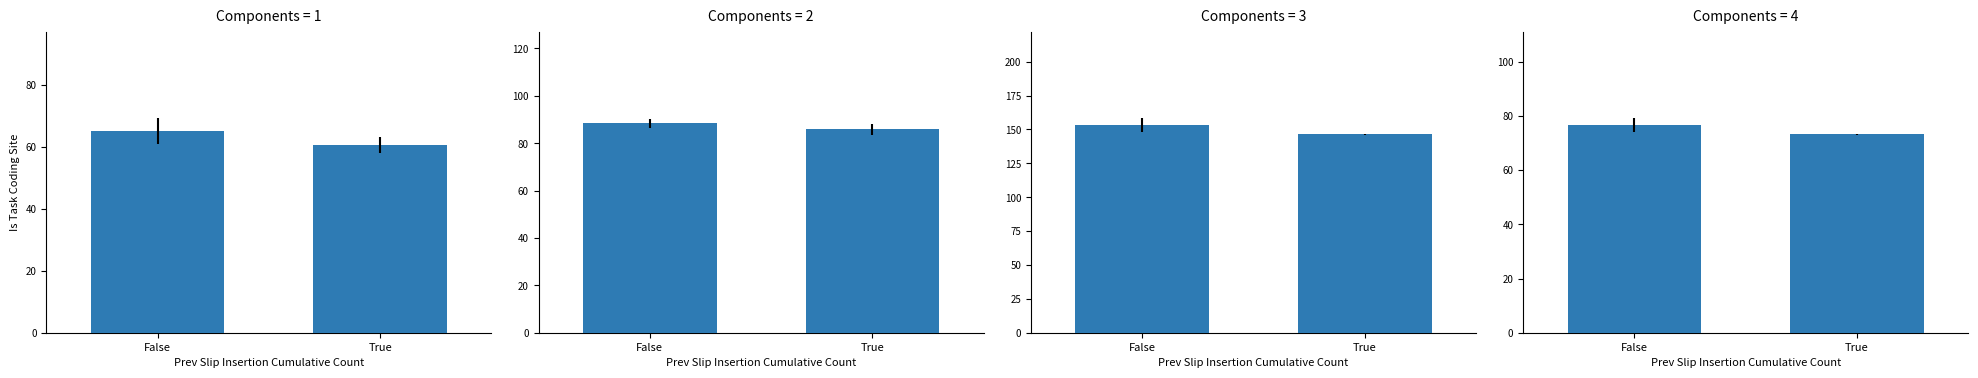

Is the value of 面试成绩 at True greater than the value of 笔试成绩 at True?

Yes